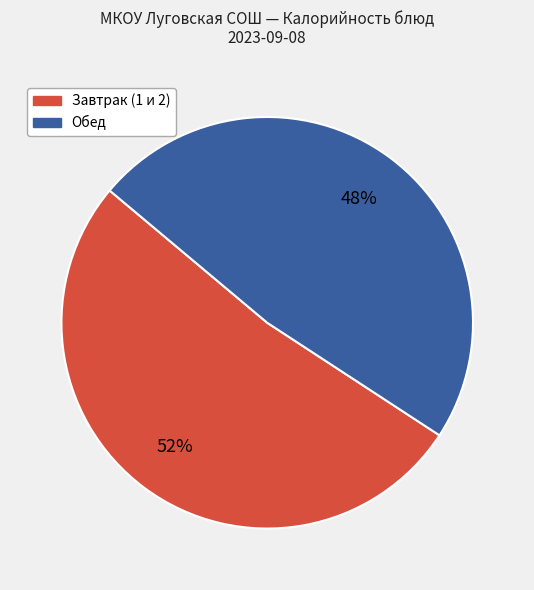

To the nearest percent, what is the average slice percentage?

50%